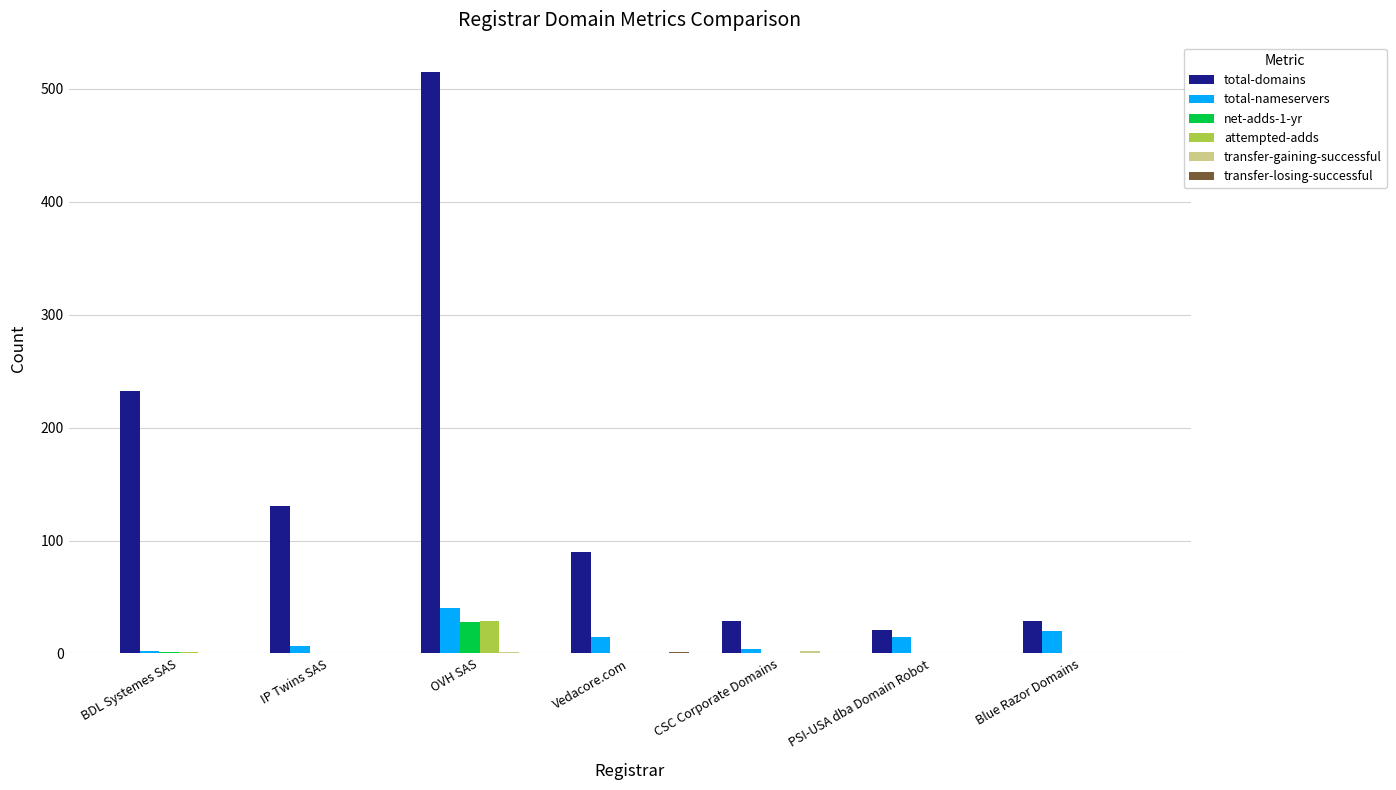

Between BDL Systemes SAS and OVH SAS, which series saw the biggest shift?

total-domains